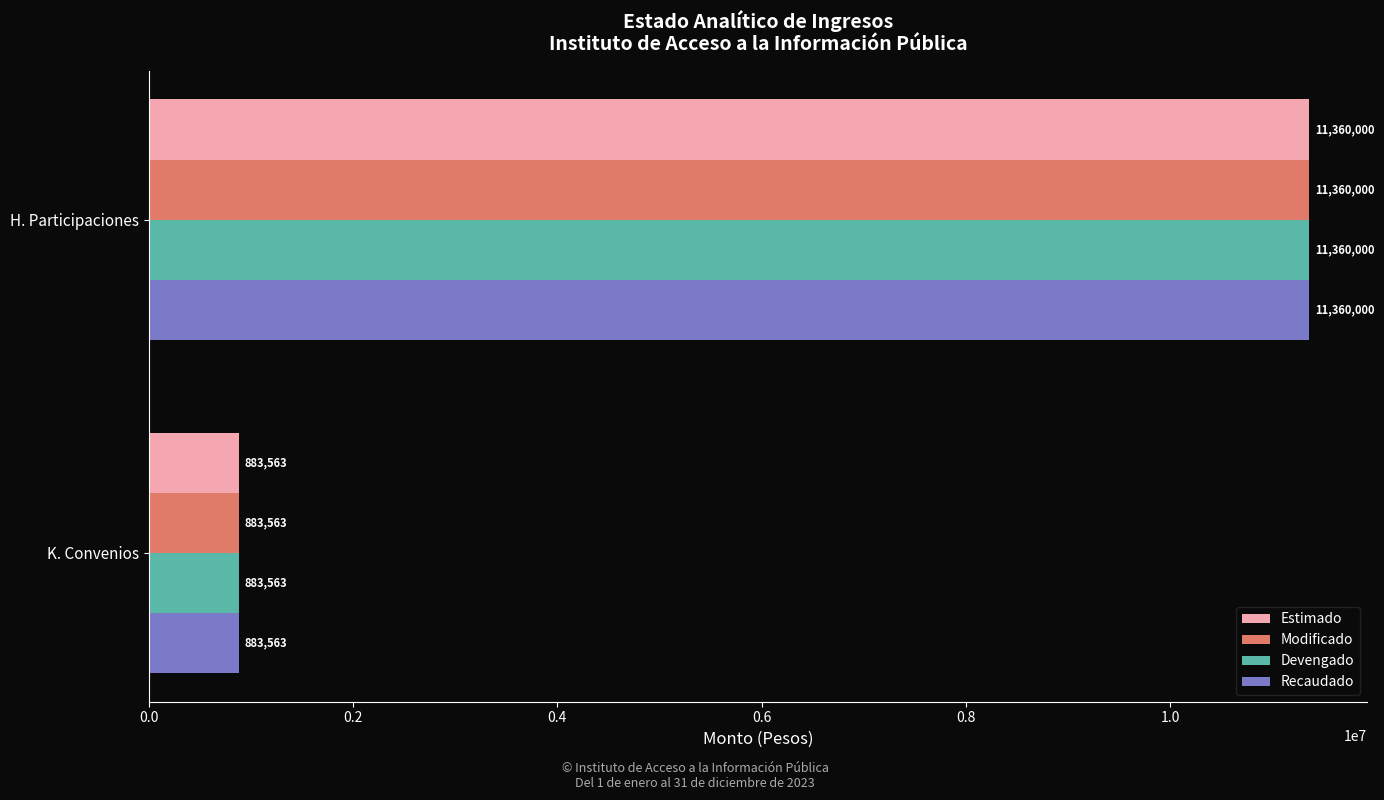

Is it true that Recaudado equals 5821250 at H. Participaciones?

False